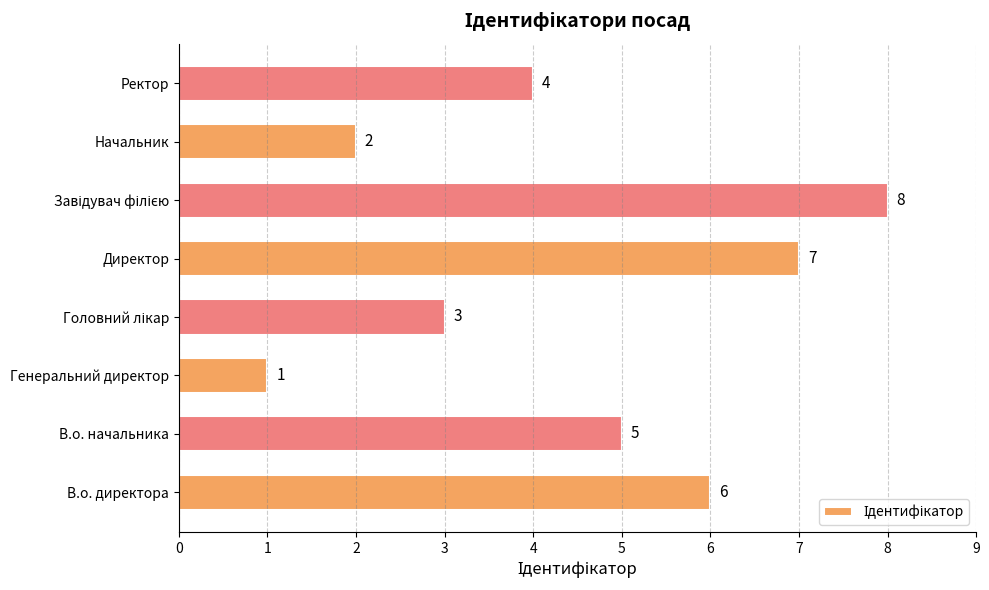

What is the smallest value displayed?

1